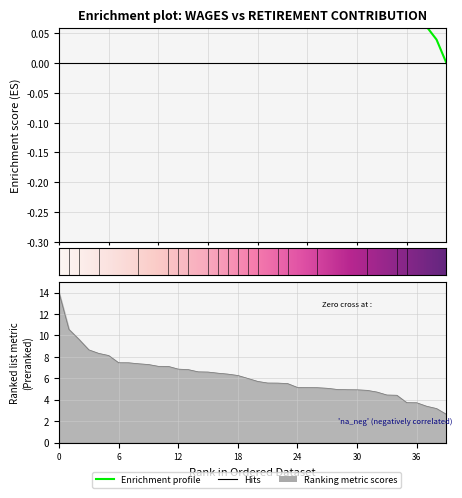

What is the sum of all values?

247.7